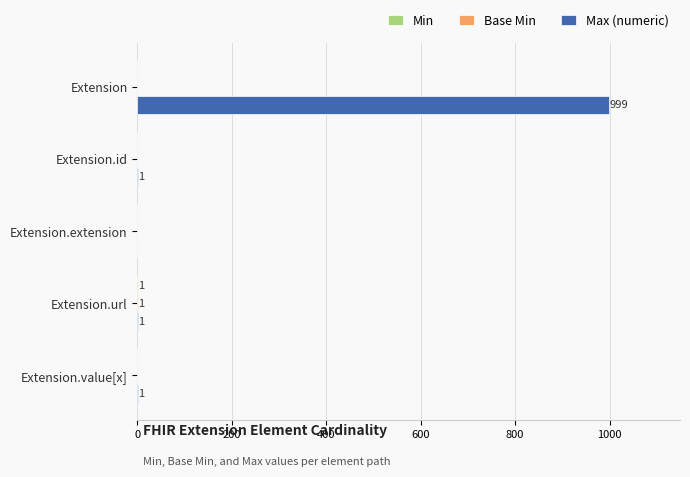

Which series changed the most between Extension and Extension.value[x]?

Max (numeric)